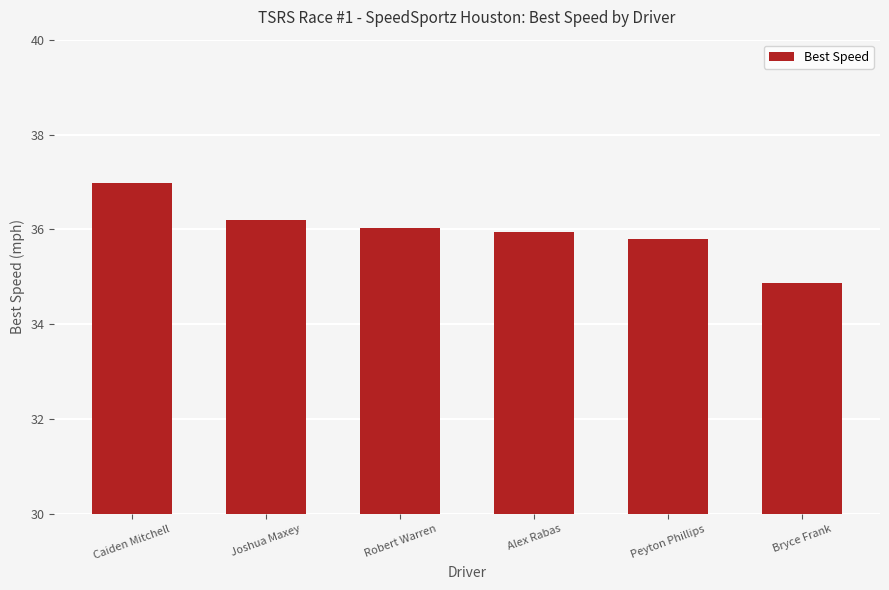

Approximately how many times larger is the value at Robert Warren compared to Caiden Mitchell?

1.0